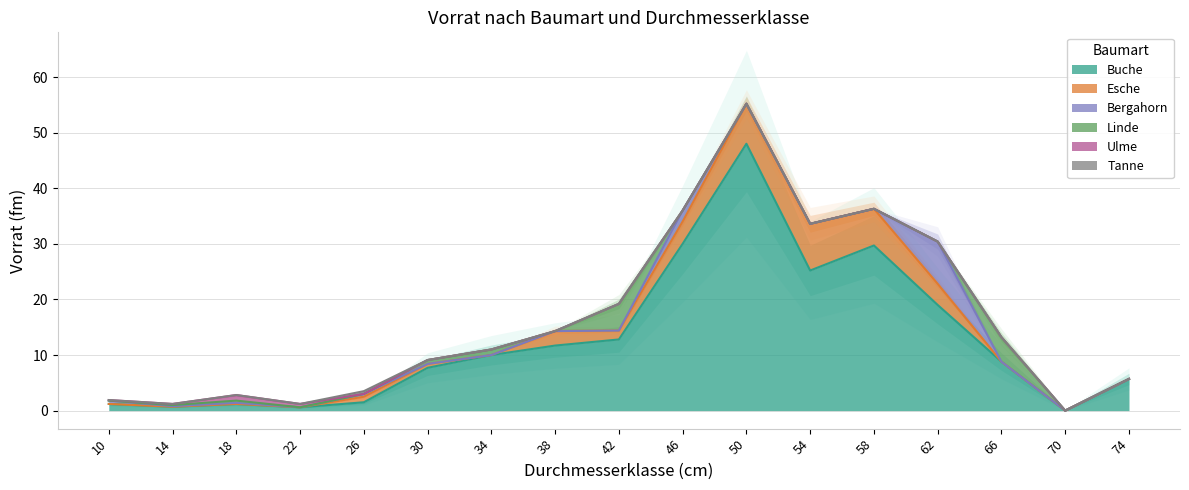

Is it true that Esche equals 3.8 at 62?

True